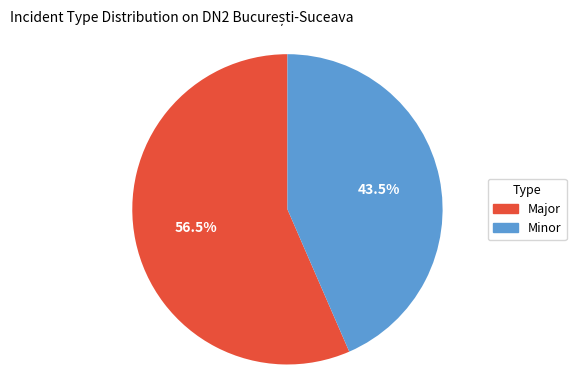

Approximately how many times larger is the value at Major compared to Minor?

1.3